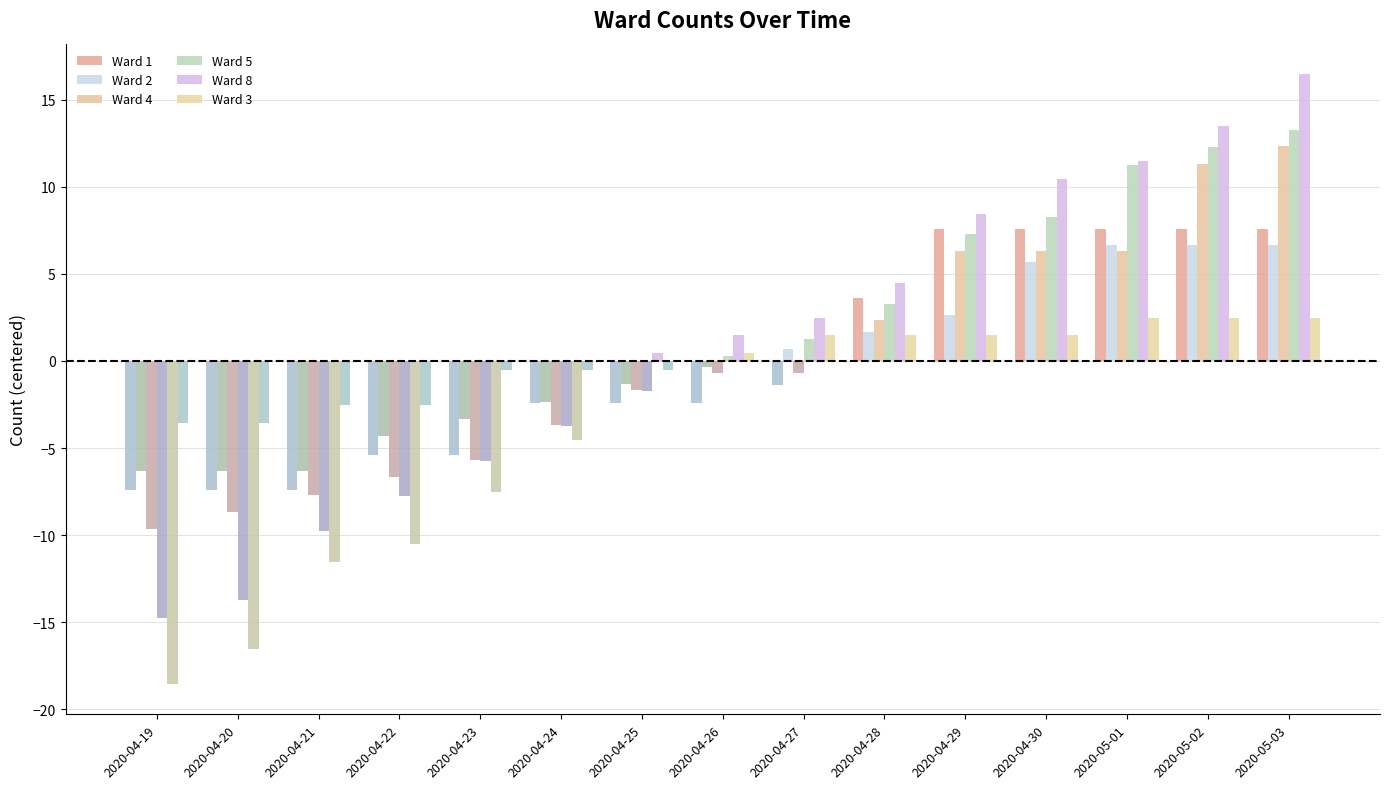

Rank the categories by Ward 8 value from lowest to highest.

2020-04-19, 2020-04-20, 2020-04-21, 2020-04-22, 2020-04-23, 2020-04-24, 2020-04-25, 2020-04-26, 2020-04-27, 2020-04-28, 2020-04-29, 2020-04-30, 2020-05-01, 2020-05-02, 2020-05-03